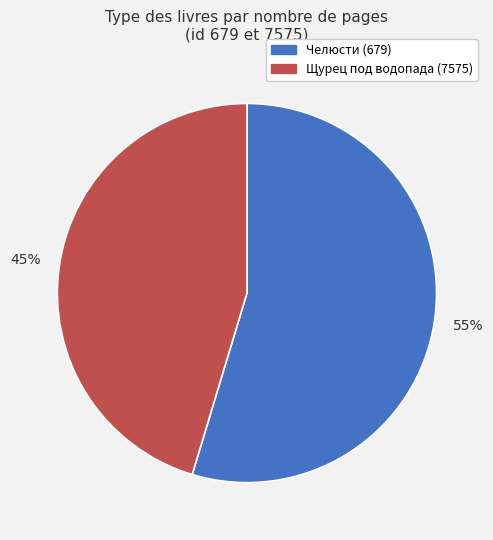

Is there any slice that represents more than half of the pie?

Yes